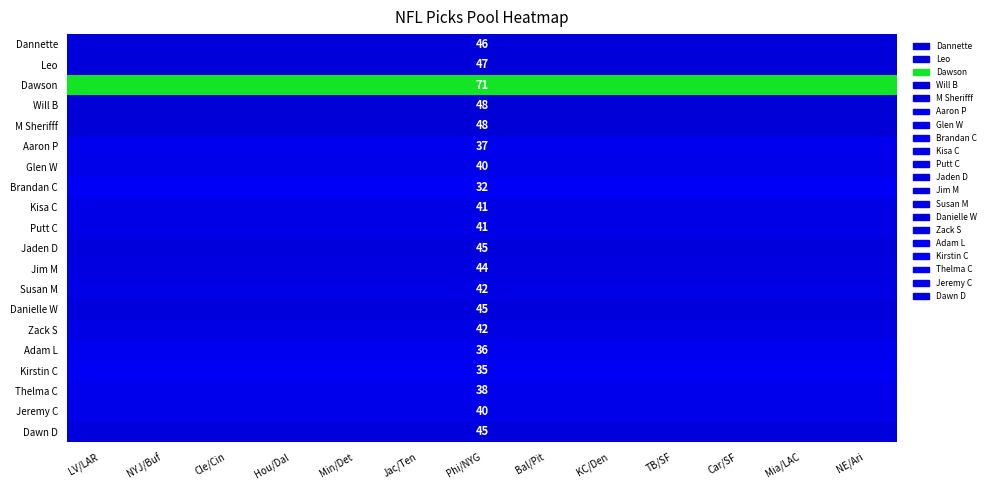

How many distinct data groups are displayed?

20